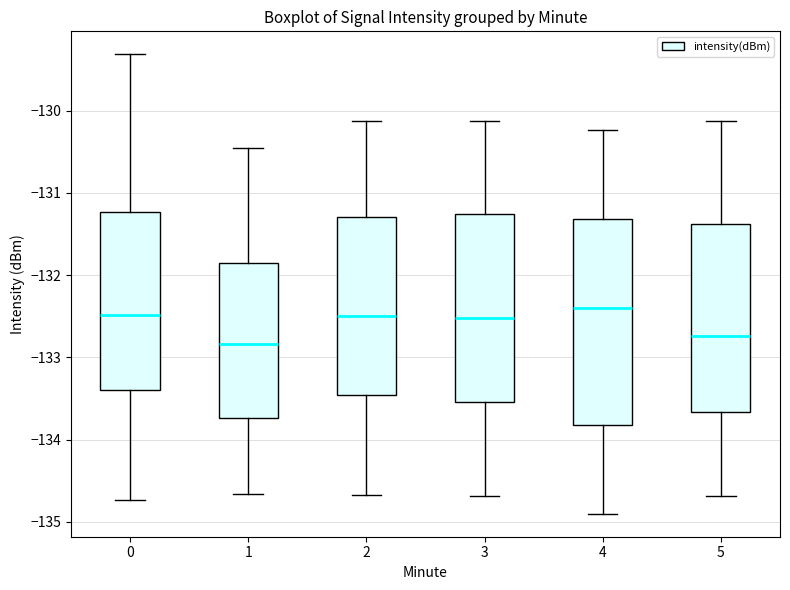

Comparing the boxes themselves (not the whiskers), which one is the tallest?

4